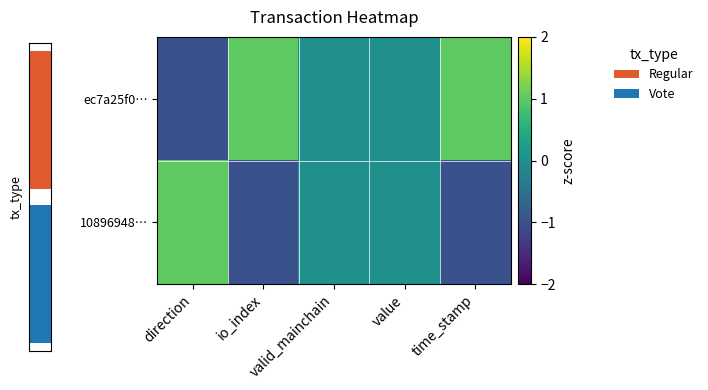

Which series has the largest range (max minus min)?

ec7a25f0…